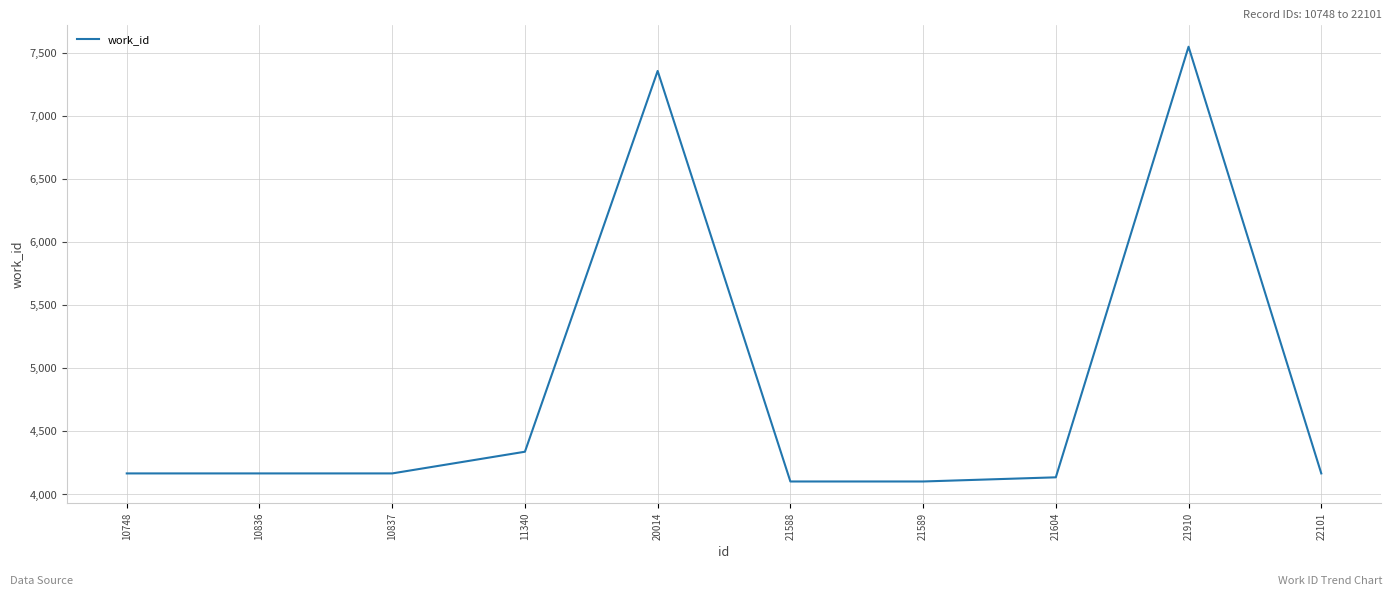

Approximately how many times larger is the value at 21589 compared to 10837?

1.0